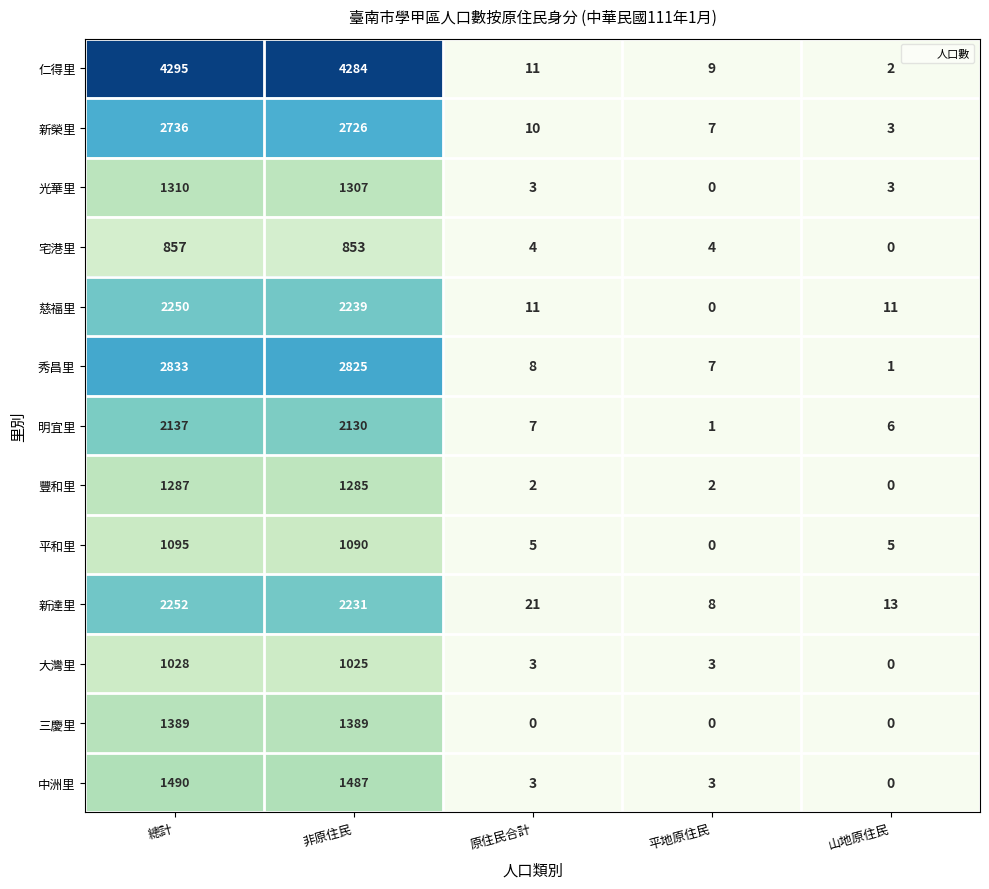

Which category has the lowest value in the 新榮里 series?

山地原住民